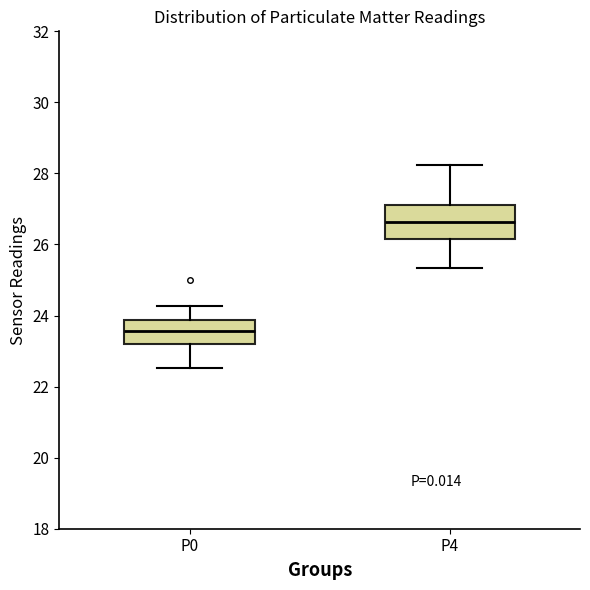

Reading left to right, read every box against the y-axis: the position of its median line, the range the box covers, and the ends of its whiskers. The values are not printed on the chart, so give them approximately, as read against the axis.

P0: median 23.6, box 23.2 to 23.8, whiskers 22.6 to 24.2
P4: median 26.6, box 26.2 to 27.2, whiskers 25.4 to 28.2